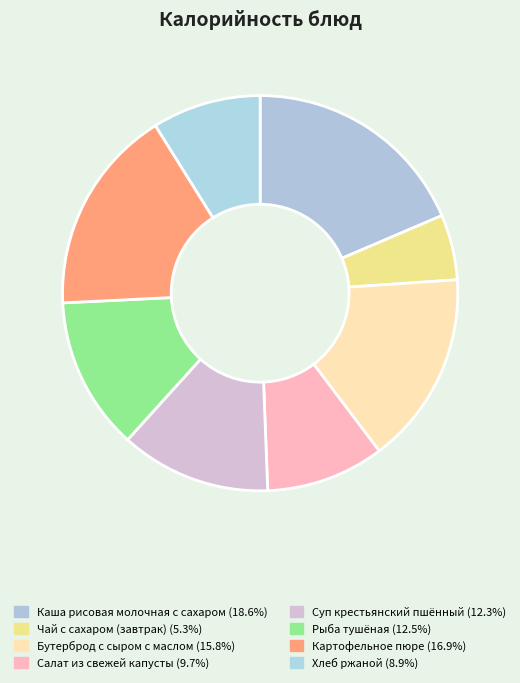

What is the largest slice in the pie chart?

Каша рисовая молочная с сахаром